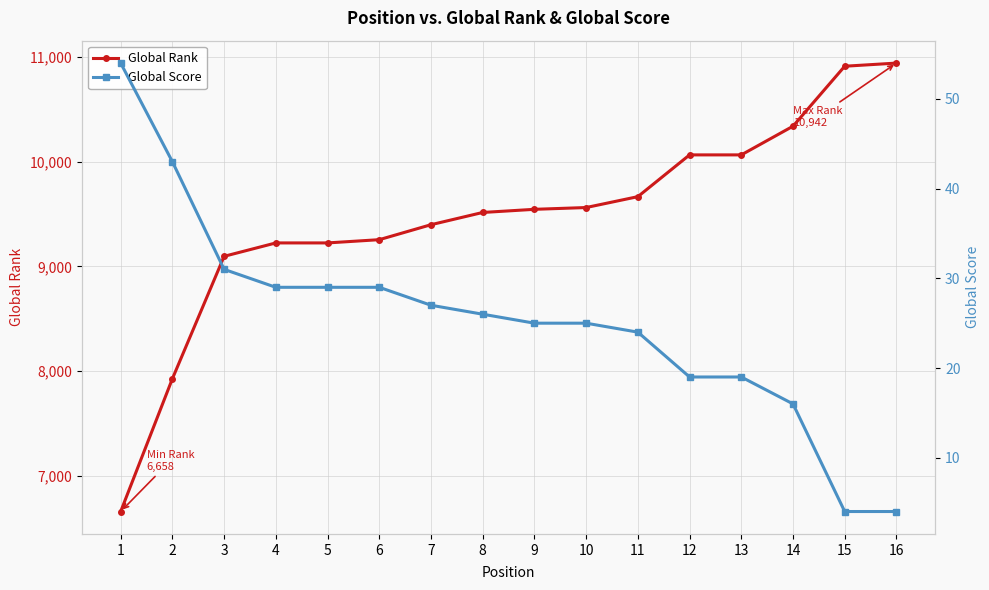

Is it true that Global Rank equals 6115 at 5?

False